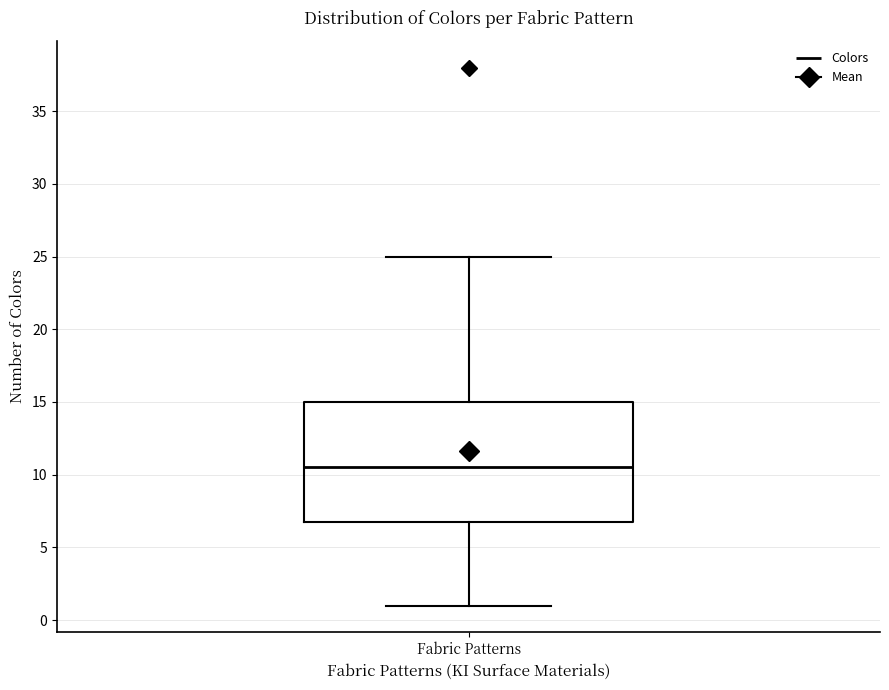

Transcribe this box plot: give where the median line is, the range the box spans, and where the two whiskers end, as read against the y-axis. The values are not printed on the chart, so give them approximately, as read against the axis.

median 10.5, box 7.0 to 15.0, whiskers 1.0 to 25.0